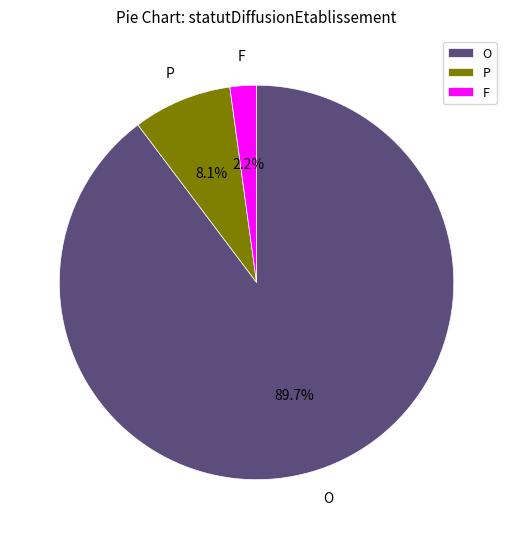

Does O account for over 50% of the chart?

Yes